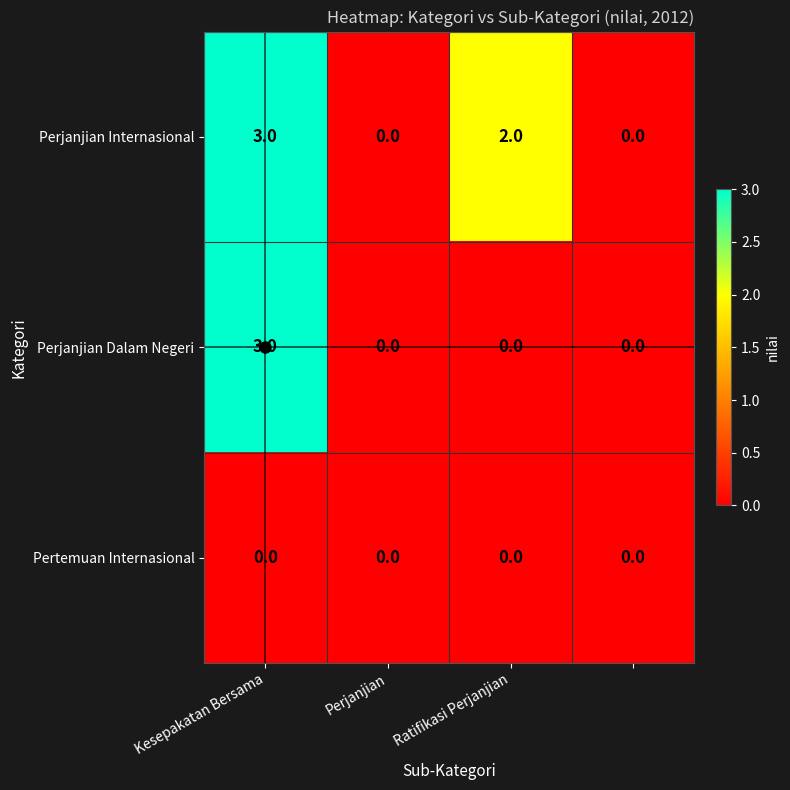

List the series in order of their overall mean, highest first.

Perjanjian Internasional, Perjanjian Dalam Negeri, Pertemuan Internasional